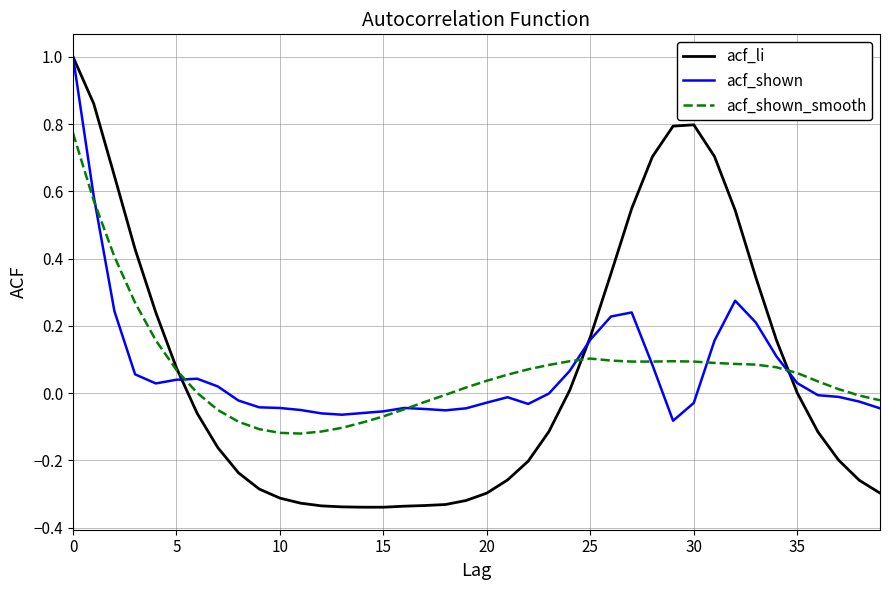

What is the greatest value displayed?

1.0